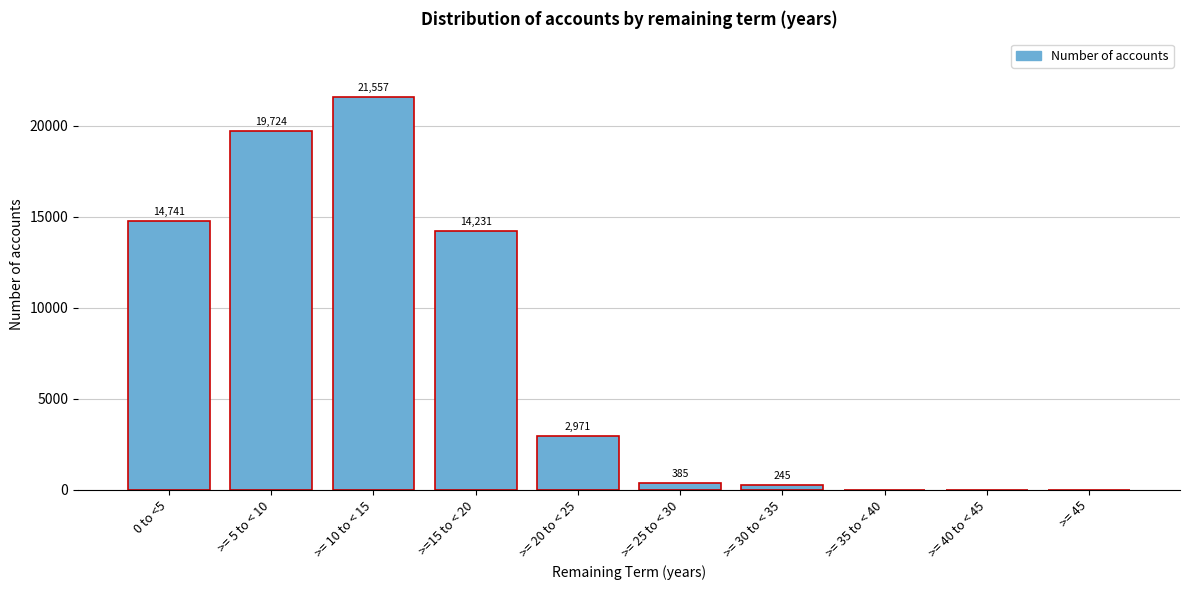

Reading left to right, list all the values displayed in this chart.

0 to <5=14741	>= 5 to < 10=19724	>= 10 to < 15=21557	>=15 to < 20=14231	>= 20 to < 25=2971	>= 25 to < 30=385	>= 30 to < 35=245	>= 35 to < 40=0	>= 40 to < 45=0	>= 45=0